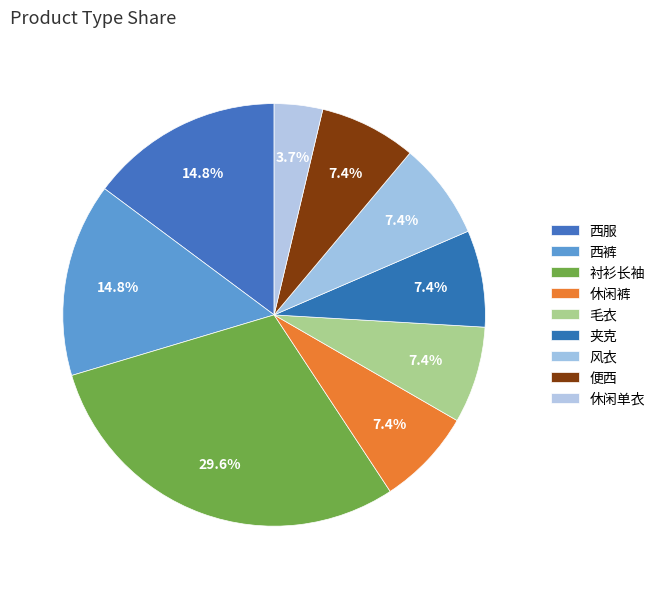

How many slices are in this pie chart?

9